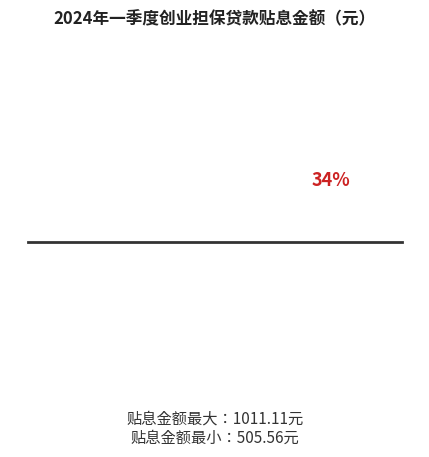

To the nearest percent, what portion does 杨伦起 represent?

10%